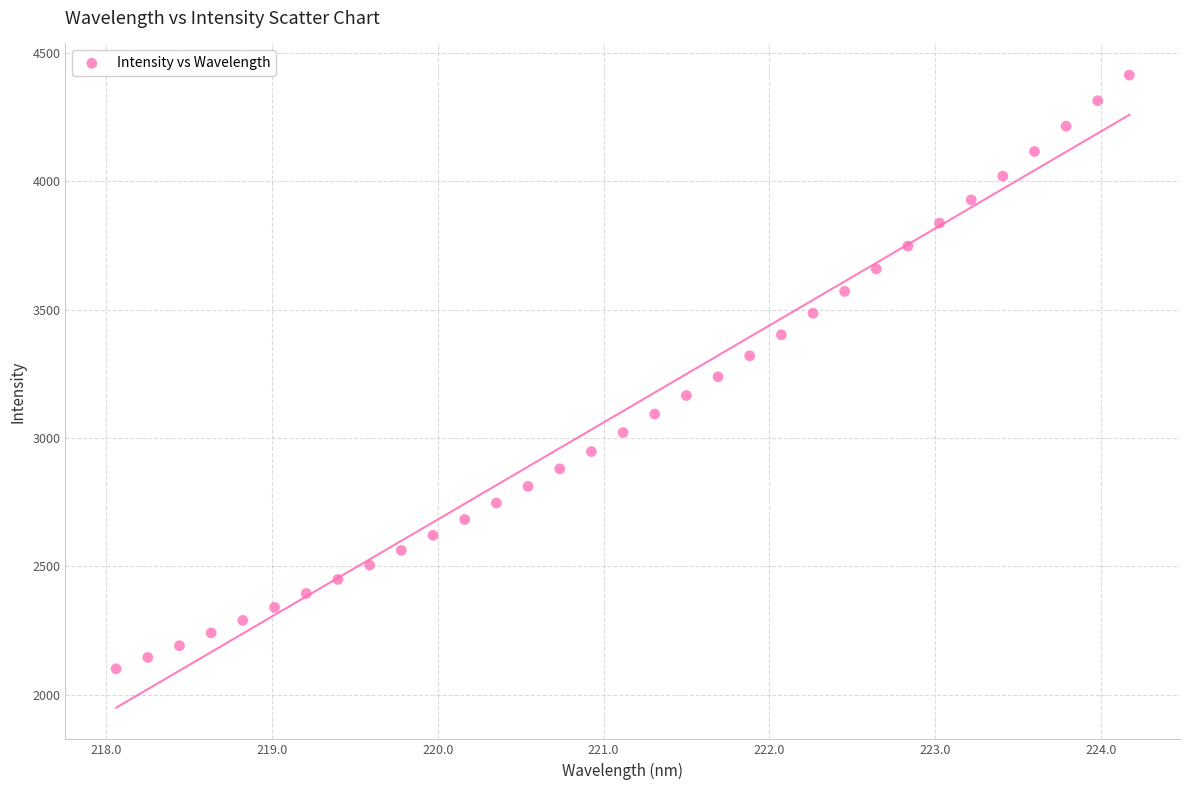

What is the range of X values (max minus min)?

6.1